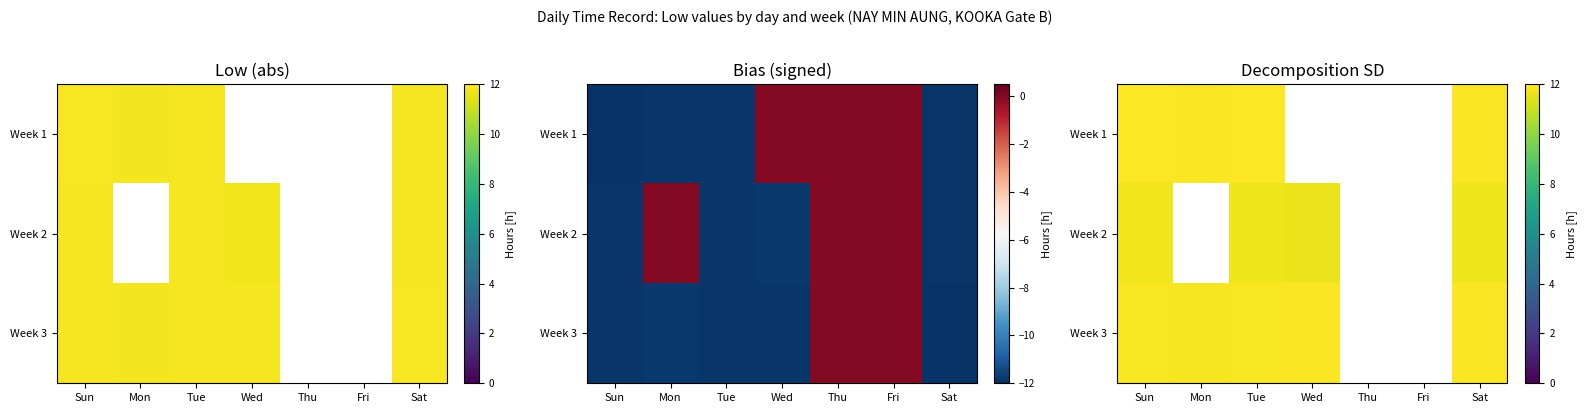

What is the greatest value displayed?

12.0